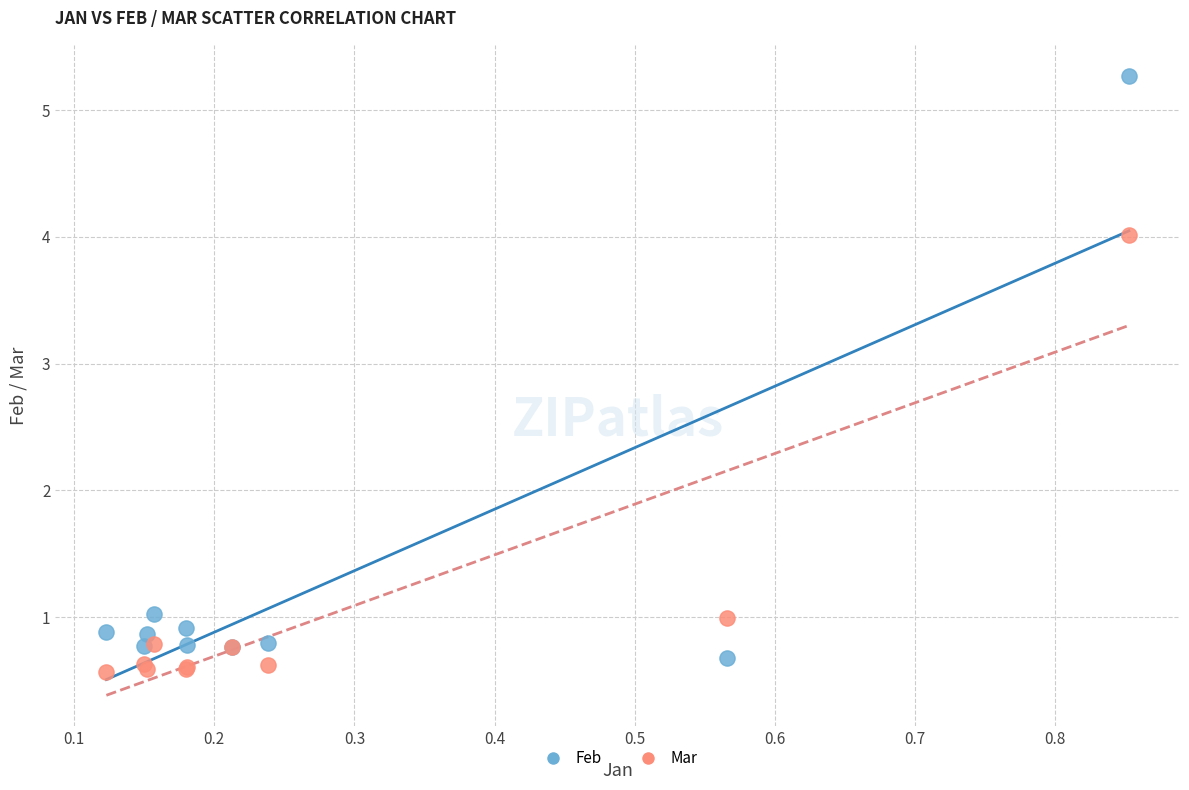

What are all the series names shown in the legend?

Feb, Mar